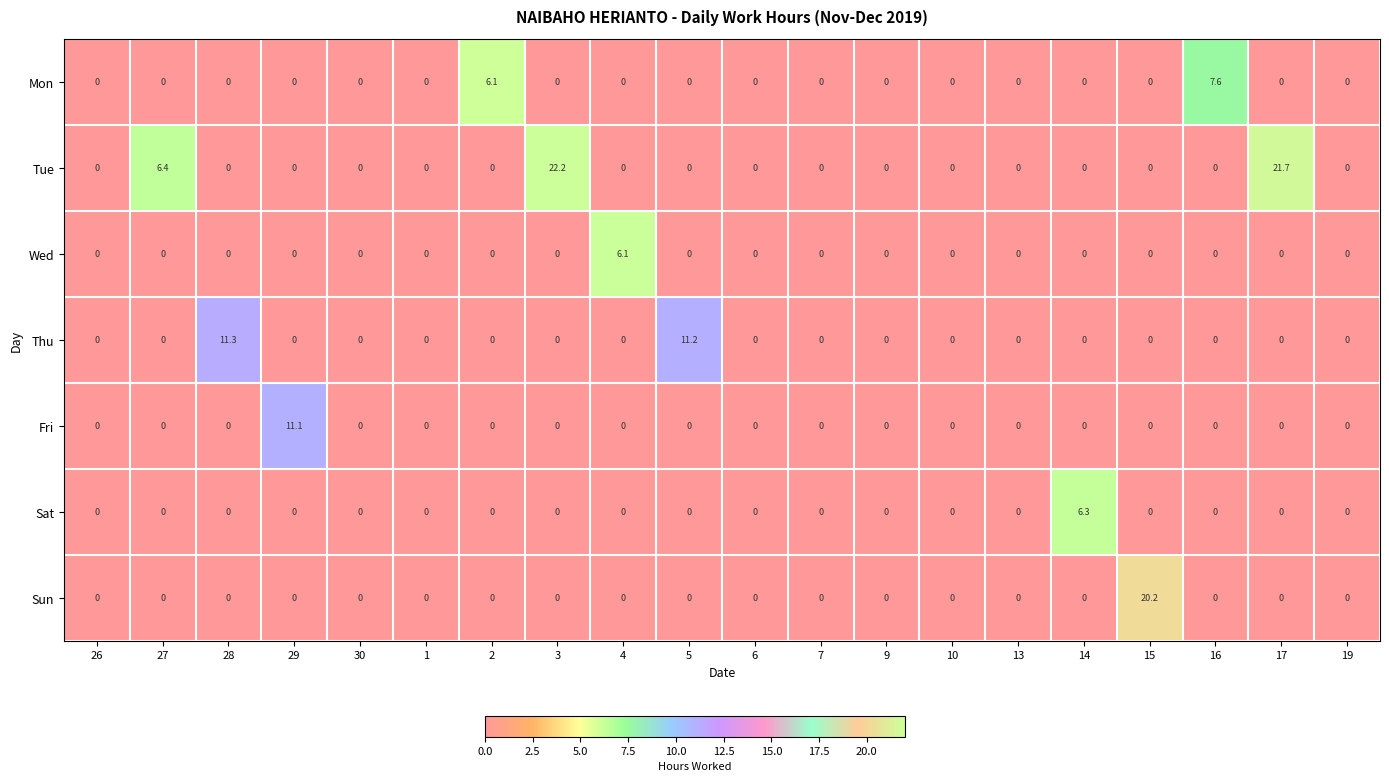

How many Wed values are between 0 and 1?

19